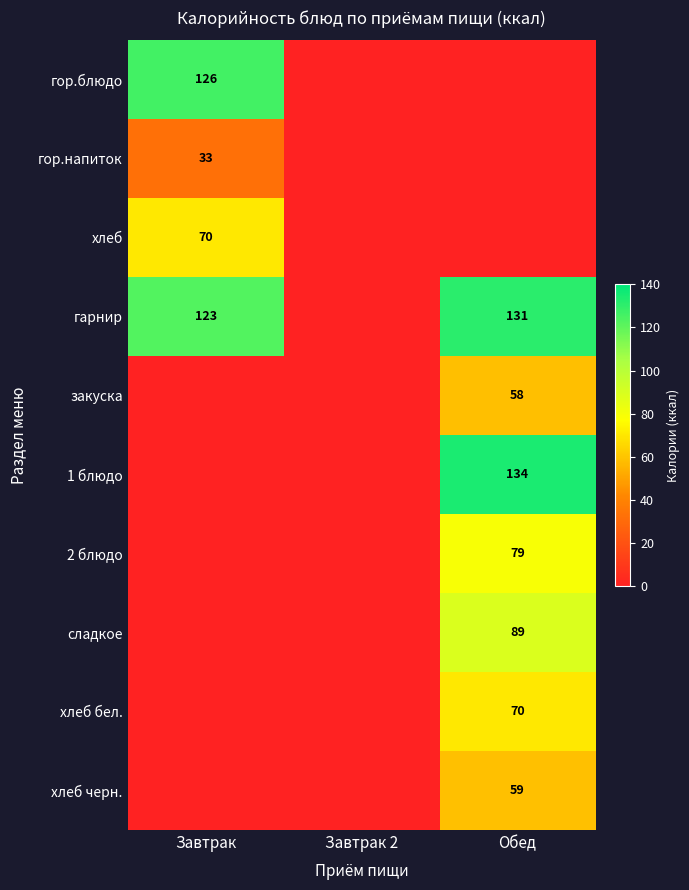

Is the value of 1 блюдо at Обед greater than the value of гор.блюдо at Завтрак?

Yes